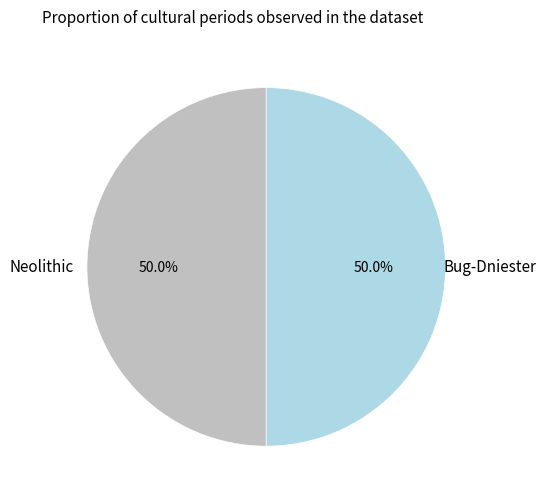

True or false: Bug-Dniester accounts for 44% of the total.

False